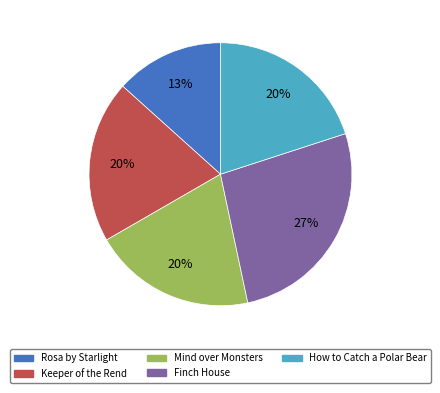

Is there a majority slice in this chart?

No